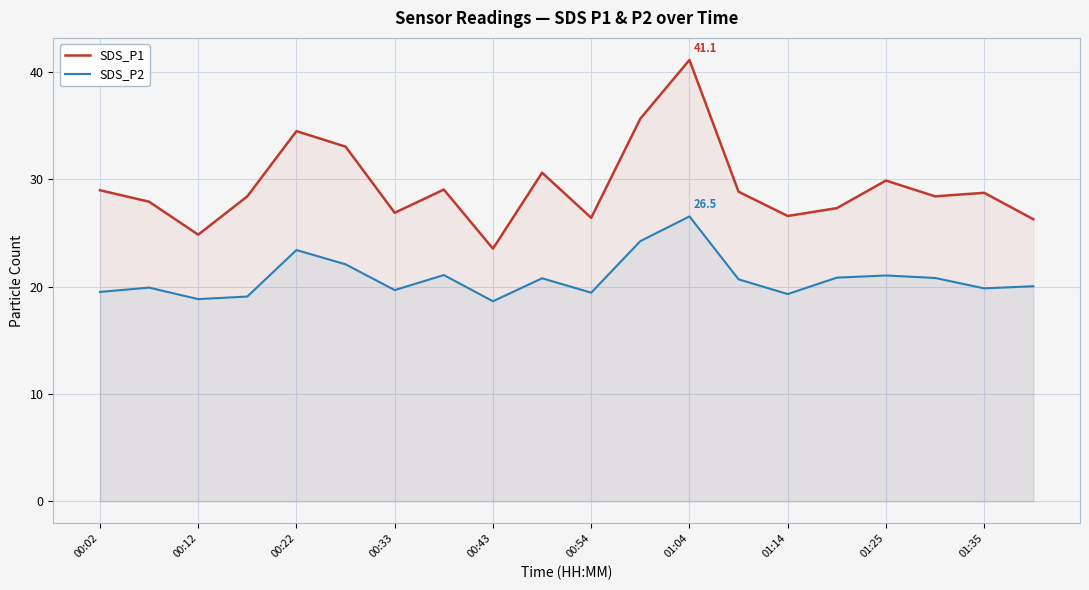

What is the difference between the maximum and minimum values in the SDS_P2 series?

7.9